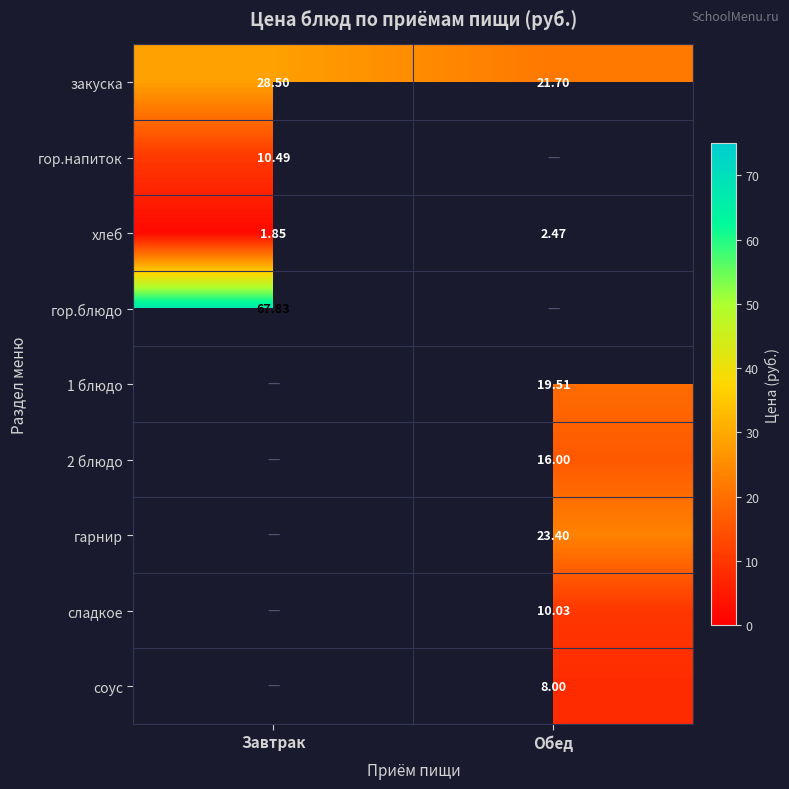

What is the spread (max minus min) of values at Обед?

20.9